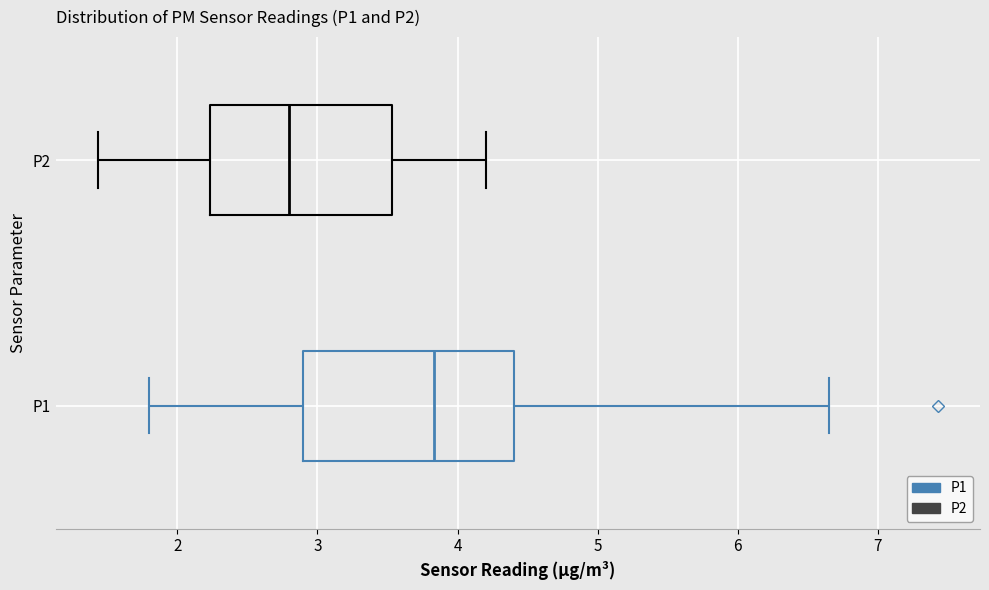

Reading bottom to top, read every box against the x-axis: the position of its median line, the range the box covers, and the ends of its whiskers. The values are not printed on the chart, so give them approximately, as read against the axis.

P1: median 3.8, box 2.9 to 4.4, whiskers 1.8 to 6.7
P2: median 2.8, box 2.2 to 3.5, whiskers 1.4 to 4.2